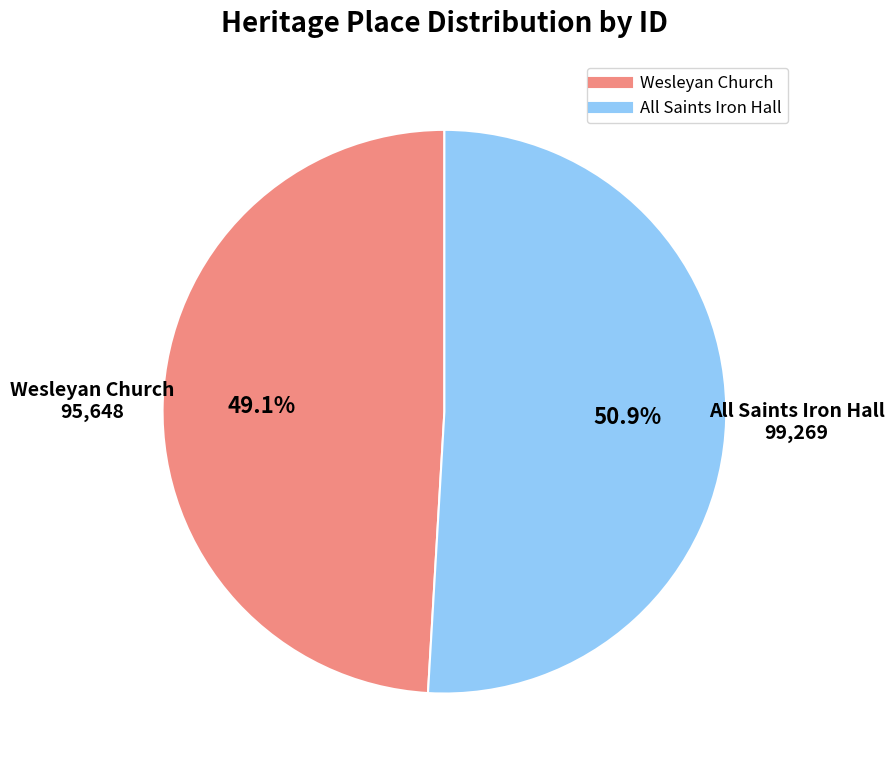

To the nearest percent, what is the difference between the largest and smallest slice percentages?

2%